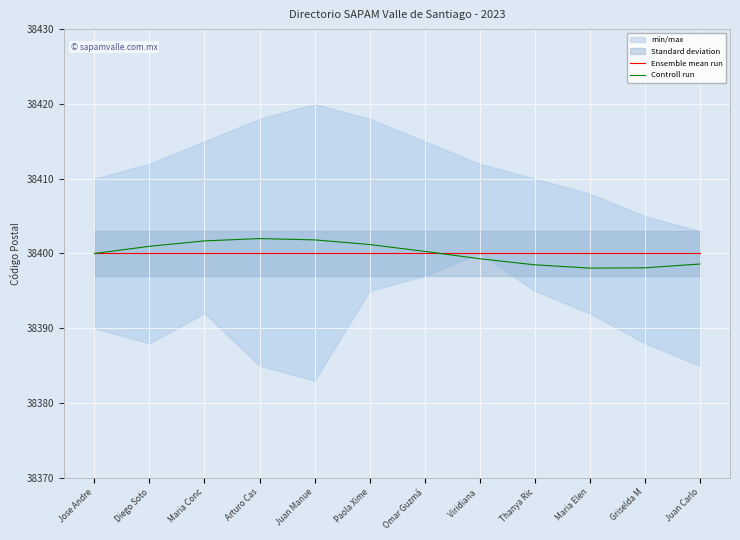

After their last crossing, which series has the higher values: Controll run or Ensemble mean run?

Ensemble mean run